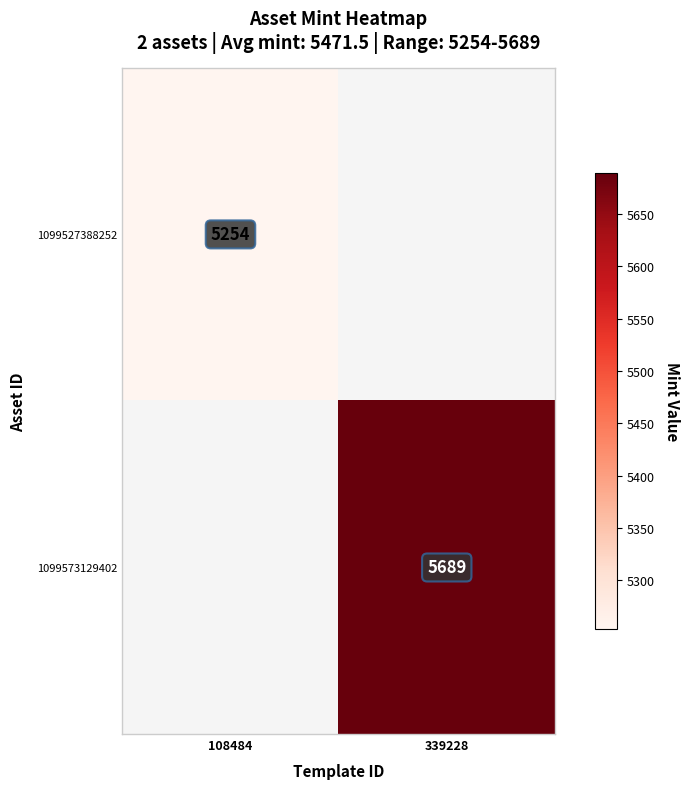

True or false: 1099527388252 has a value of 8279.7 at 108484.

False